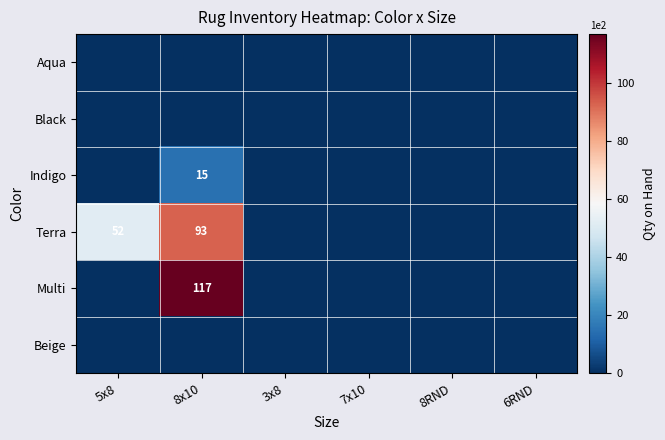

Between 8x10 and 5x8, which is larger?

8x10